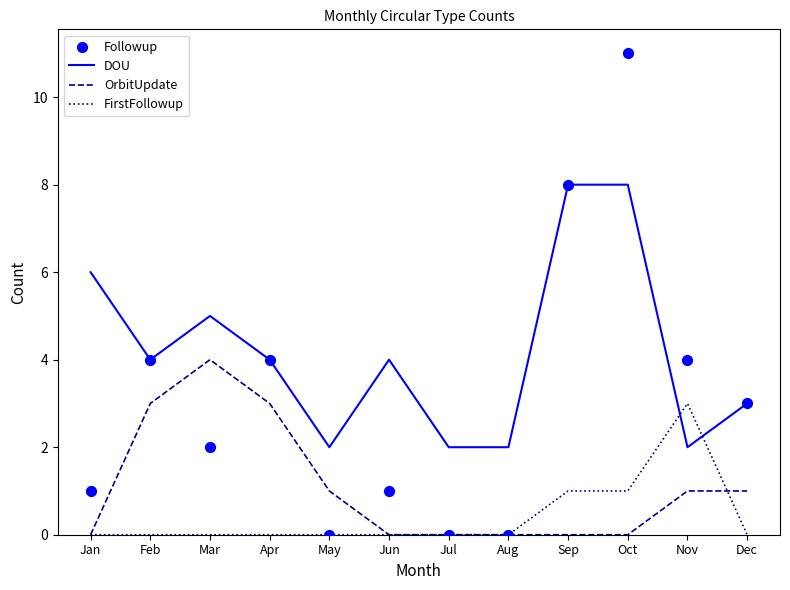

What are all the series names shown in the legend?

DOU, OrbitUpdate, FirstFollowup, Followup